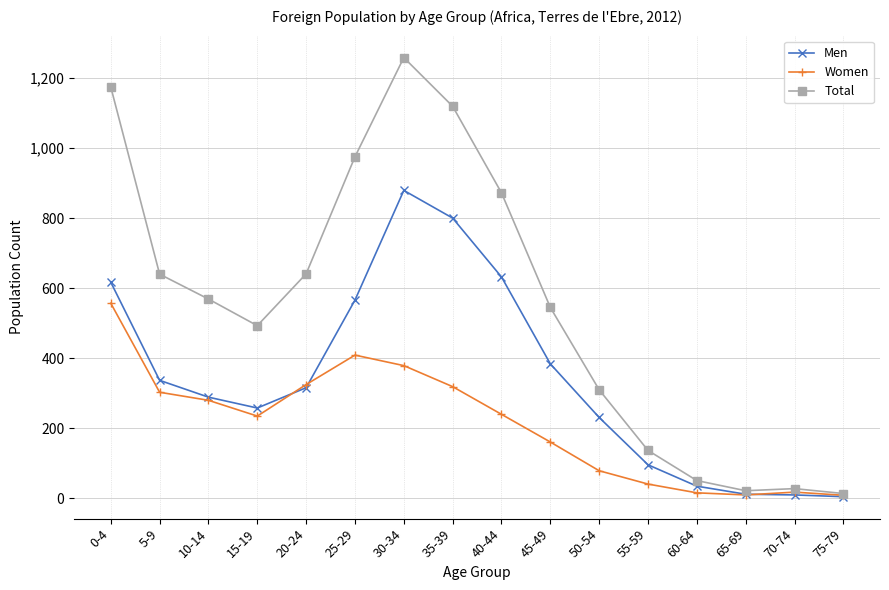

True or false: Total has more than 2 interior local peaks.

False